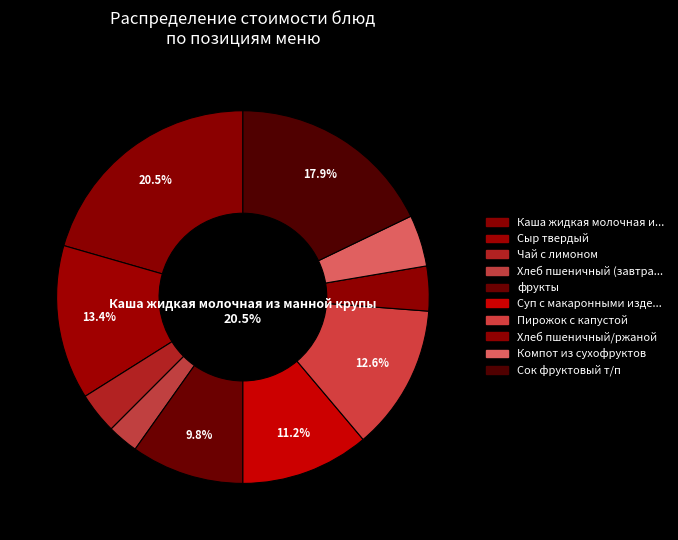

Does any single category account for the majority?

No